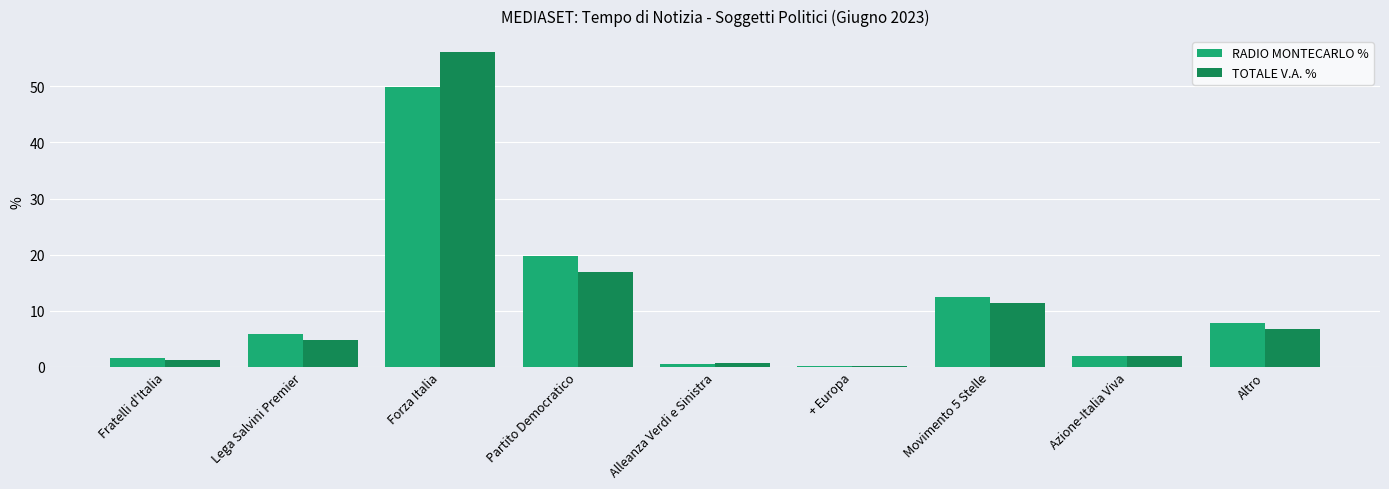

What value does the RADIO MONTECARLO % series have at Altro?

7.8